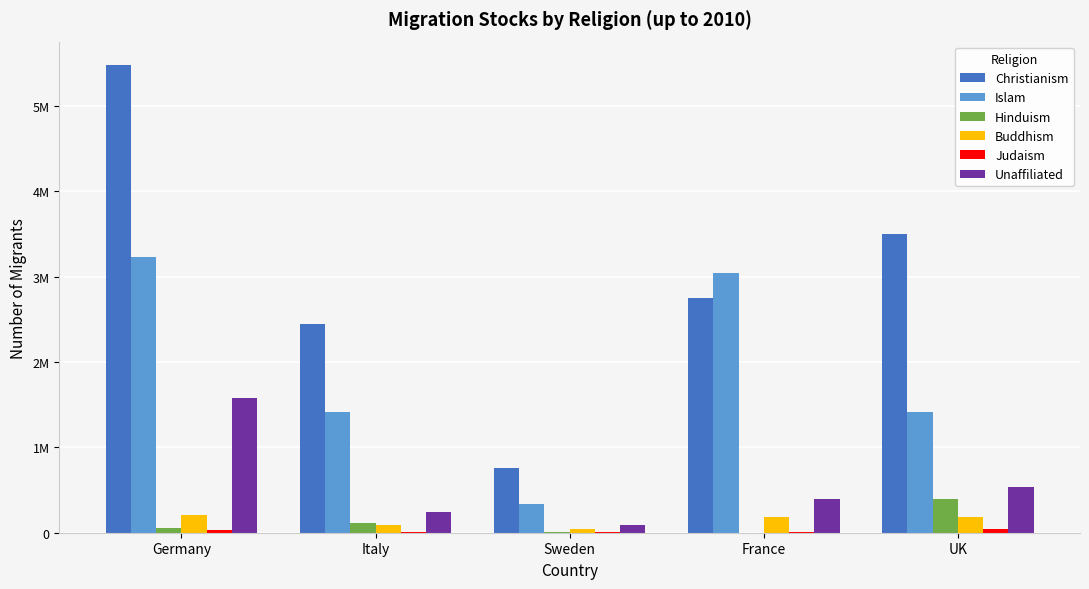

True or false: Judaism has a value of 10000 at France.

True